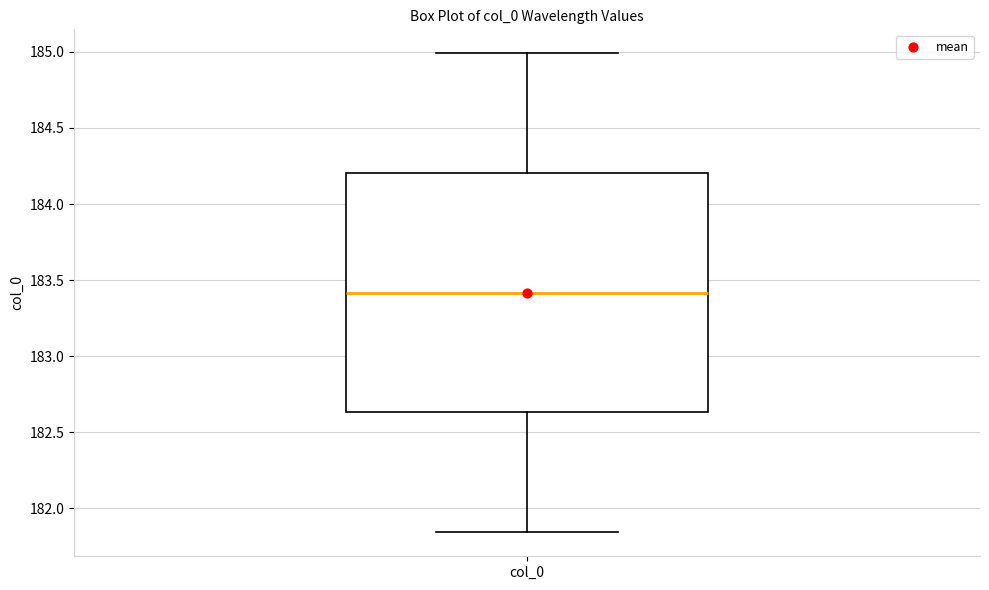

Read this box plot against the y-axis: the position of the median line, the range covered by the box, and the ends of both whiskers. The values are not printed on the chart, so give them approximately, as read against the axis.

median 183.40, box 182.65 to 184.20, whiskers 181.85 to 185.00